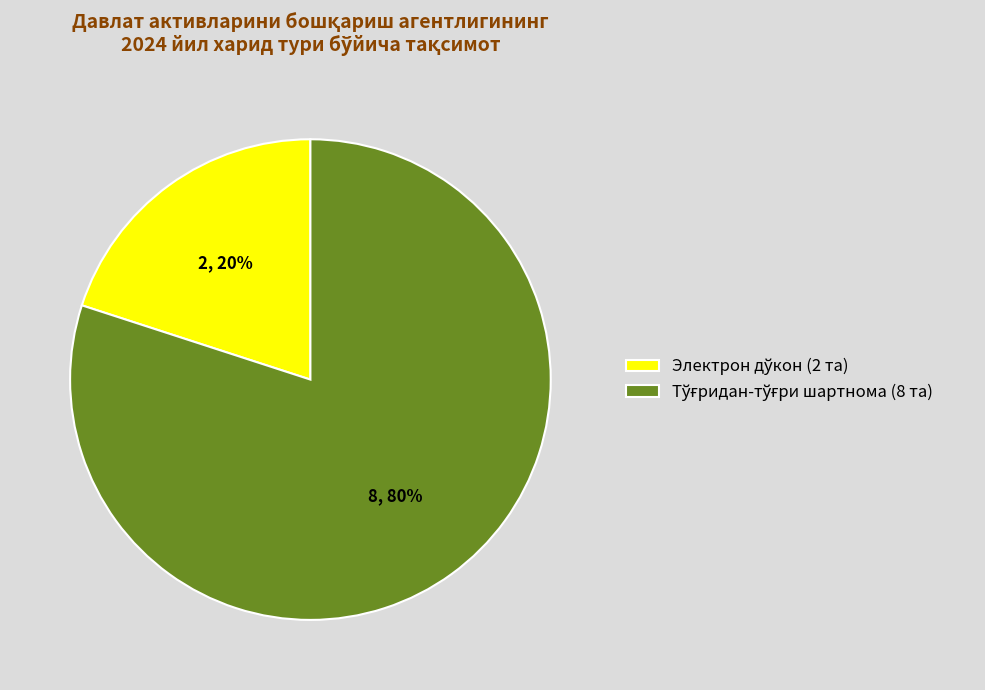

To the nearest percent, what is the average slice percentage?

50%